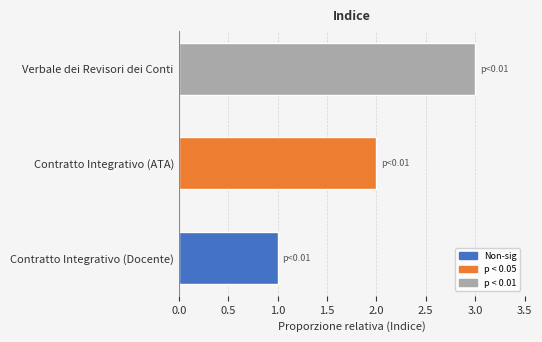

Does the chart contain stacked bars?

No